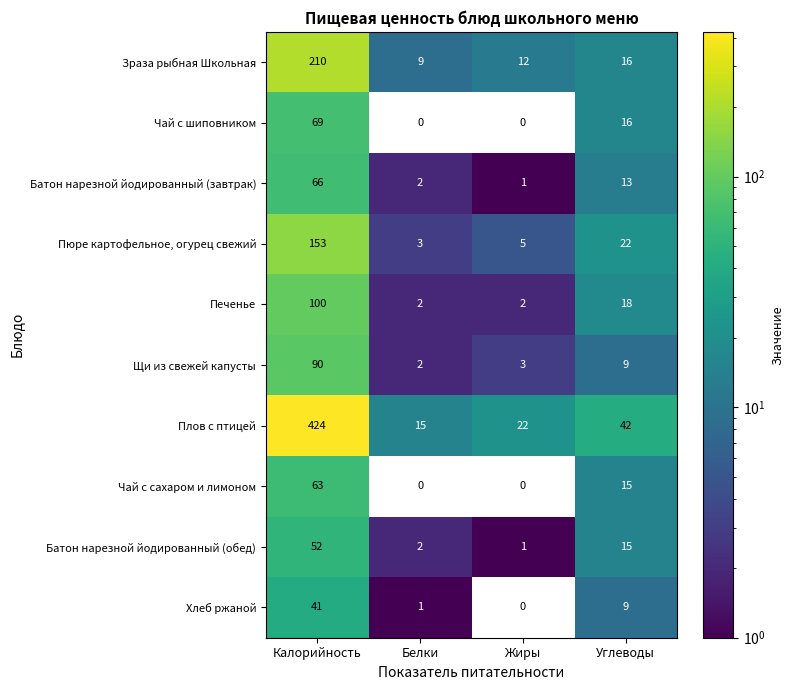

The value of Печенье at Белки is 2. True or false?

True